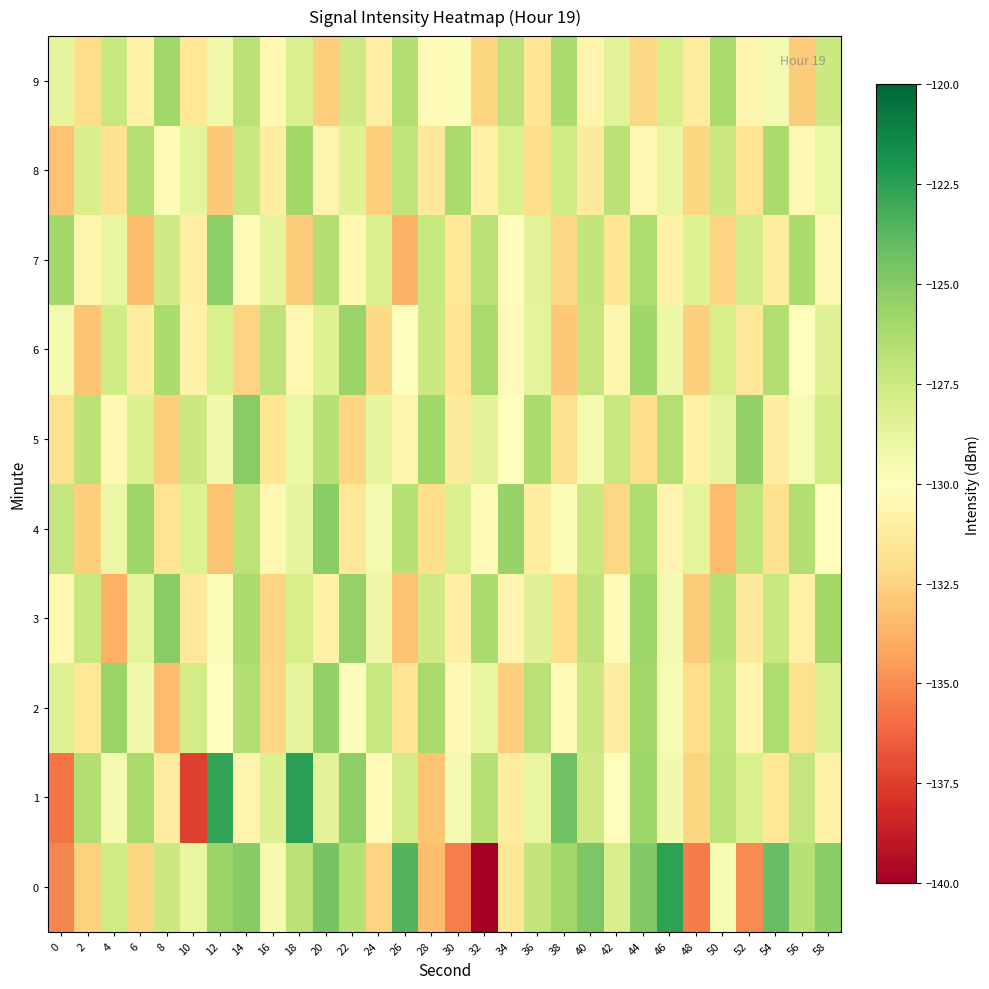

Reading left to right, list all the values displayed in this chart.

0: 0=-135.2	2=-132.6	4=-127.7	6=-132.4	8=-127.5	10=-128.9	12=-125.7	14=-125.1	16=-129.5	18=-126.8	20=-124.6	22=-126.7	24=-132.5	26=-123.6	28=-133.3	30=-135.4	32=-140.3	34=-131.5	36=-127.1	38=-125.9	40=-124.8	42=-128.0	44=-124.9	46=-122.5	48=-135.5	50=-129.6	52=-135.1	54=-124.1	56=-126.7	58=-125.2
1: 0=-135.8	2=-126.5	4=-129.5	6=-126.1	8=-131.1	10=-137.5	12=-122.7	14=-130.7	16=-128.2	18=-122.5	20=-128.5	22=-125.3	24=-130.2	26=-127.8	28=-133.1	30=-129.4	32=-126.7	34=-131.2	36=-128.9	38=-124.3	40=-127.6	42=-130.1	44=-125.8	46=-129.3	48=-132.4	50=-126.9	52=-128.1	54=-131.5	56=-127.2	58=-130.8
2: 0=-128.3	2=-131.5	4=-125.7	6=-129.2	8=-133.4	10=-127.8	12=-130.1	14=-126.5	16=-132.3	18=-128.7	20=-125.4	22=-129.8	24=-127.3	26=-131.6	28=-126.1	30=-130.4	32=-128.9	34=-132.7	36=-126.8	38=-130.3	40=-127.5	42=-131.1	44=-125.9	46=-129.6	48=-132.0	50=-127.1	52=-130.7	54=-126.4	56=-131.9	58=-128.2
3: 0=-130.5	2=-127.3	4=-133.8	6=-128.6	8=-125.1	10=-131.4	12=-129.7	14=-126.2	16=-132.5	18=-127.9	20=-130.8	22=-125.5	24=-129.1	26=-133.2	28=-127.6	30=-131.0	32=-126.3	34=-130.6	36=-128.4	38=-132.1	40=-127.0	42=-130.2	44=-125.8	46=-129.5	48=-132.8	50=-126.7	52=-131.3	54=-127.4	56=-130.9	58=-126.0
4: 0=-127.2	2=-132.6	4=-129.0	6=-125.8	8=-131.7	10=-128.3	12=-133.1	14=-126.9	16=-130.5	18=-128.8	20=-125.2	22=-131.5	24=-129.4	26=-126.7	28=-132.0	30=-128.1	32=-130.3	34=-125.6	36=-131.2	38=-129.8	40=-127.5	42=-132.3	44=-126.4	46=-130.7	48=-128.6	50=-133.4	52=-127.1	54=-131.8	56=-126.5	58=-130.1
5: 0=-131.9	2=-126.8	4=-130.4	6=-128.2	8=-132.7	10=-127.5	12=-129.3	14=-125.1	16=-131.6	18=-129.0	20=-126.7	22=-132.4	24=-128.8	26=-130.7	28=-125.9	30=-131.3	32=-128.5	34=-130.0	36=-126.2	38=-131.8	40=-129.5	42=-127.3	44=-132.1	46=-126.6	48=-130.9	50=-128.7	52=-125.4	54=-131.1	56=-129.6	58=-127.8
6: 0=-129.4	2=-133.0	4=-127.7	6=-131.2	8=-126.3	10=-130.8	12=-128.1	14=-132.5	16=-127.0	18=-130.5	20=-128.3	22=-125.7	24=-132.2	26=-129.9	28=-127.4	30=-131.7	32=-126.1	34=-130.3	36=-128.6	38=-132.9	40=-127.2	42=-130.6	44=-125.8	46=-129.1	48=-132.6	50=-127.9	52=-131.4	54=-126.5	56=-130.0	58=-128.4
7: 0=-126.0	2=-130.7	4=-128.9	6=-133.3	8=-127.6	10=-131.0	12=-125.3	14=-130.2	16=-128.7	18=-132.8	20=-126.5	22=-130.4	24=-128.1	26=-133.7	28=-127.3	30=-131.5	32=-126.8	34=-130.1	36=-128.5	38=-132.2	40=-127.1	42=-131.6	44=-126.4	46=-130.8	48=-128.3	50=-132.5	52=-127.8	54=-131.2	56=-126.3	58=-130.5
8: 0=-133.2	2=-128.0	4=-131.8	6=-126.7	8=-130.3	10=-128.6	12=-132.9	14=-127.4	16=-131.1	18=-126.0	20=-130.7	22=-128.4	24=-132.6	26=-127.1	28=-131.4	30=-126.3	32=-130.9	34=-128.2	36=-132.0	38=-127.7	40=-131.3	42=-126.8	44=-130.5	46=-128.9	48=-132.4	50=-127.5	52=-131.7	54=-126.2	56=-130.4	58=-129.0
9: 0=-128.7	2=-132.1	4=-127.3	6=-130.8	8=-125.9	10=-131.5	12=-129.2	14=-126.8	16=-130.4	18=-128.1	20=-132.7	22=-127.6	24=-131.0	26=-126.5	28=-130.2	30=-129.8	32=-132.4	34=-127.0	36=-131.6	38=-126.3	40=-130.7	42=-128.5	44=-132.3	46=-127.9	48=-131.2	50=-126.1	52=-130.6	54=-129.4	56=-132.8	58=-127.5